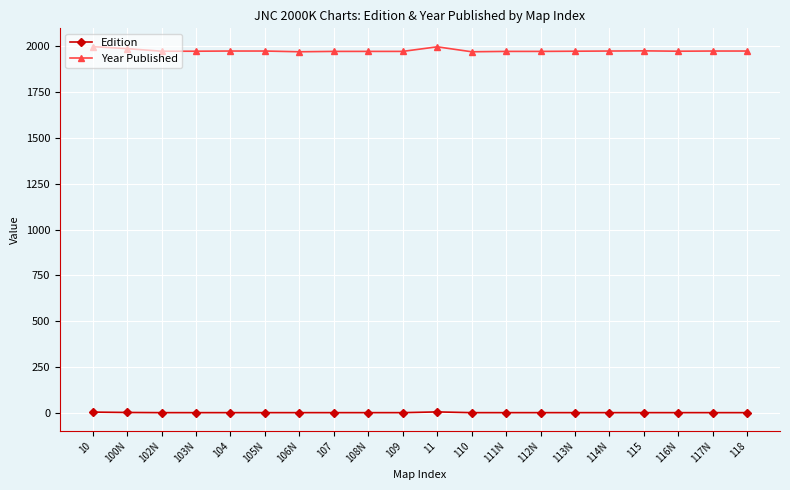

What is the highest value of the Year Published series?

1999